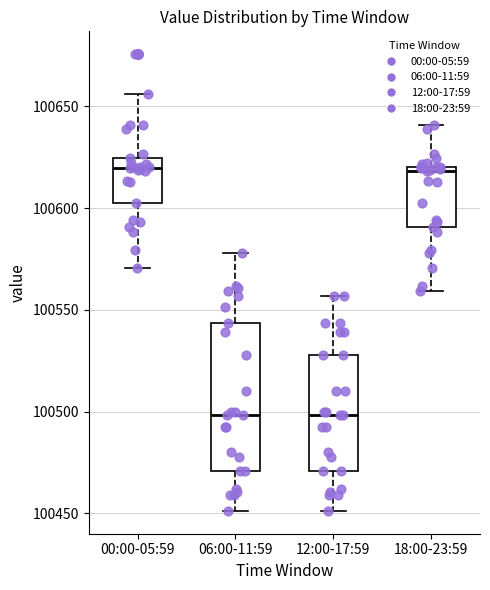

Reading left to right, transcribe this box plot: for each box, give where its median line is, the range the box spans, and where its two whiskers end, as read against the y-axis. The values are not printed on the chart, so give them approximately, as read against the axis.

00:00-05:59: median 100620, box 100605 to 100625, whiskers 100570 to 100655
06:00-11:59: median 100500, box 100470 to 100545, whiskers 100450 to 100580
12:00-17:59: median 100500, box 100470 to 100530, whiskers 100450 to 100555
18:00-23:59: median 100620 (just below the box's upper edge), box 100590 to 100620, whiskers 100560 to 100640